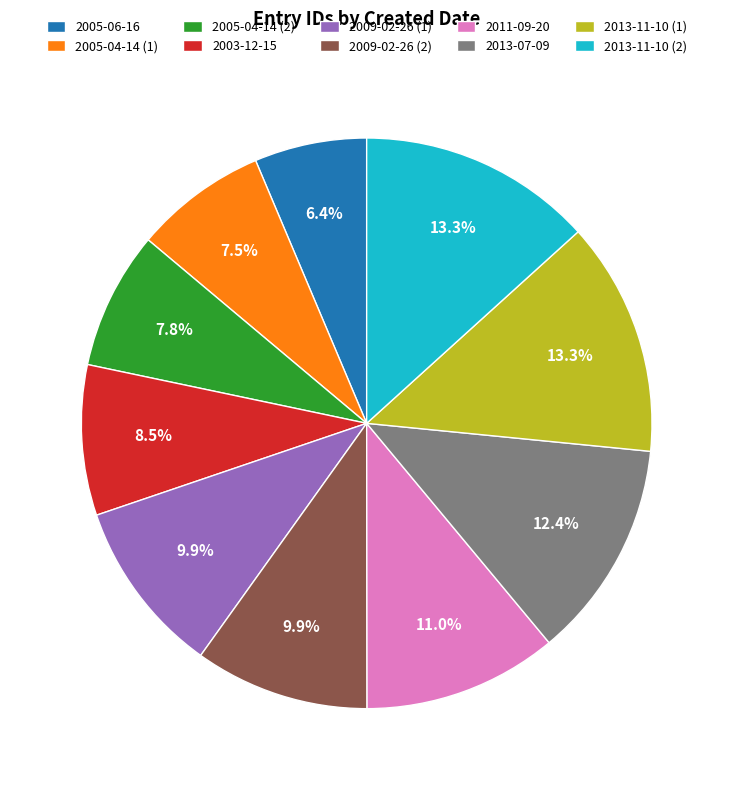

Is it true that 2013-07-09 is 12% of the pie?

True